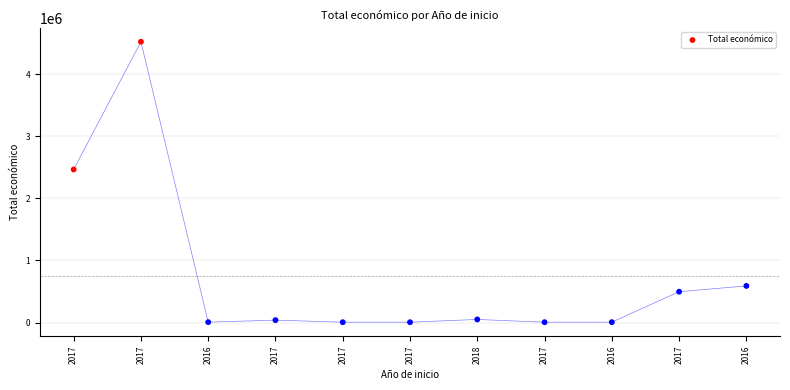

What is the average Y value?

744110